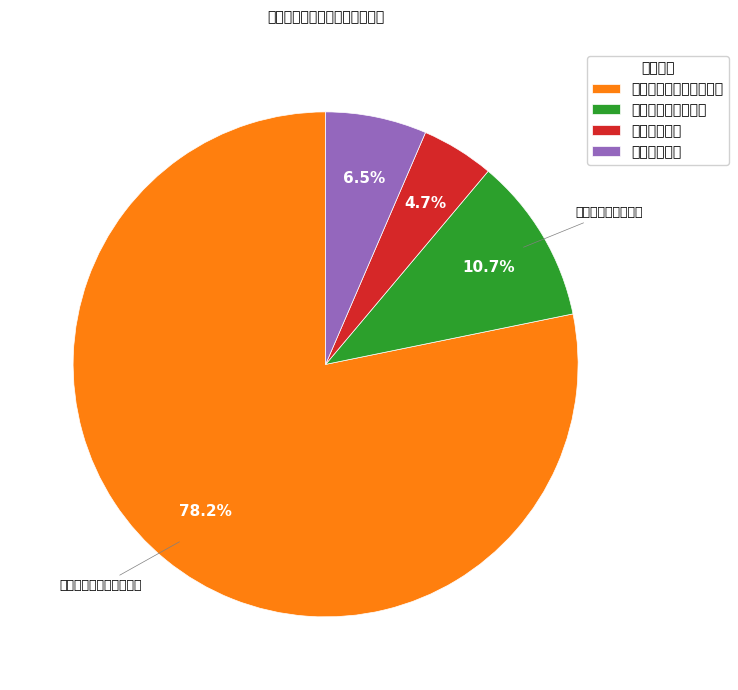

To the nearest percent, what is the combined percentage of 文化旅游体育与传媒支出 and 住房保障支出?

85%